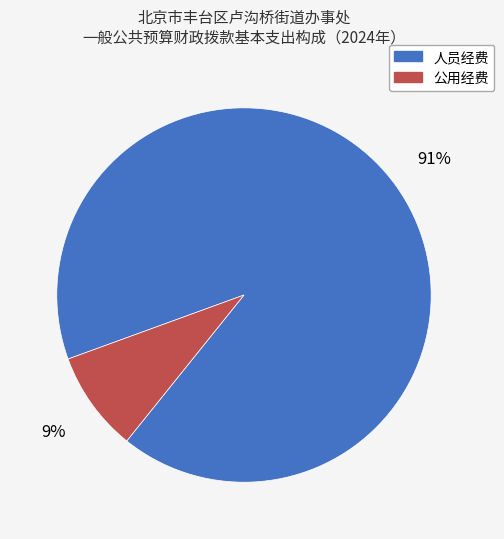

The 人员经费 slice represents 91% of the pie. True or false?

True